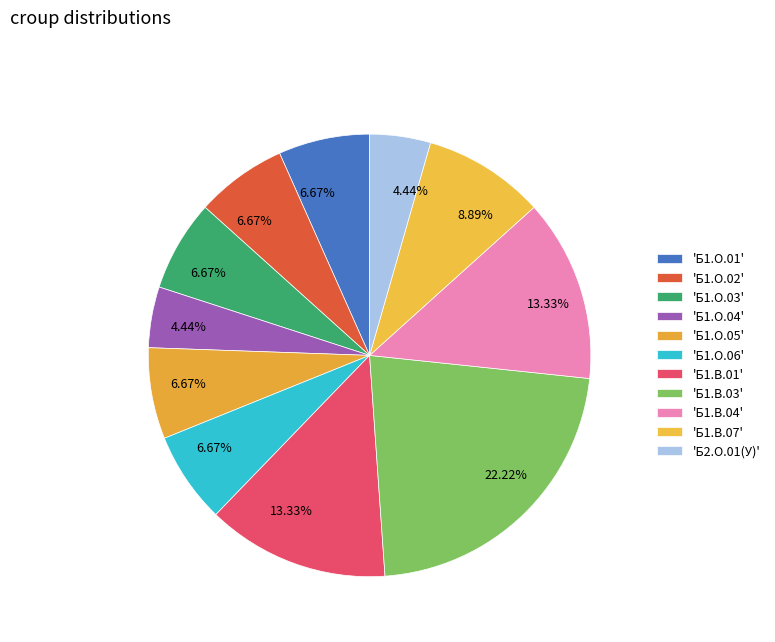

Count the number of slices in the pie.

11